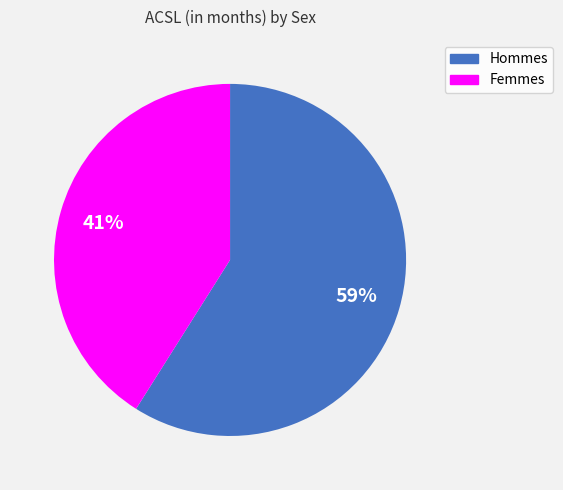

Is there any slice that represents more than half of the pie?

Yes